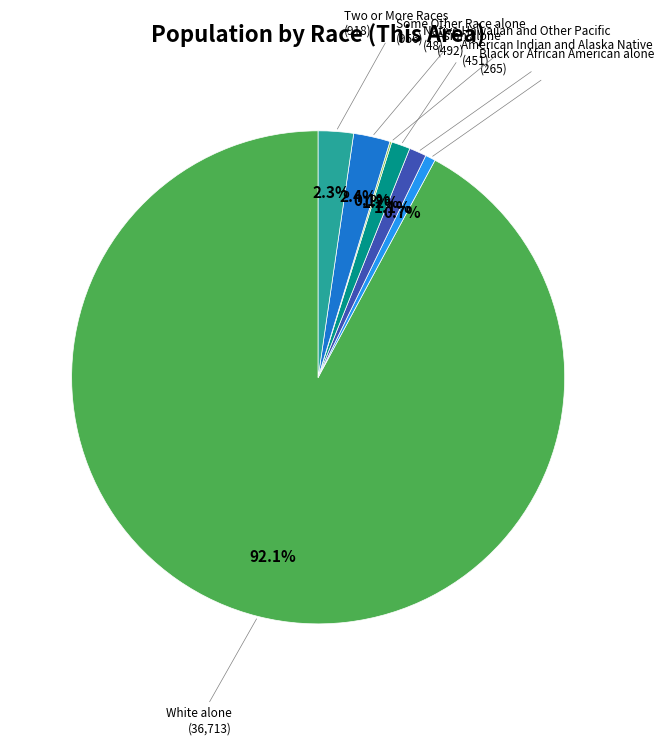

What is the largest slice in the pie chart?

White alone